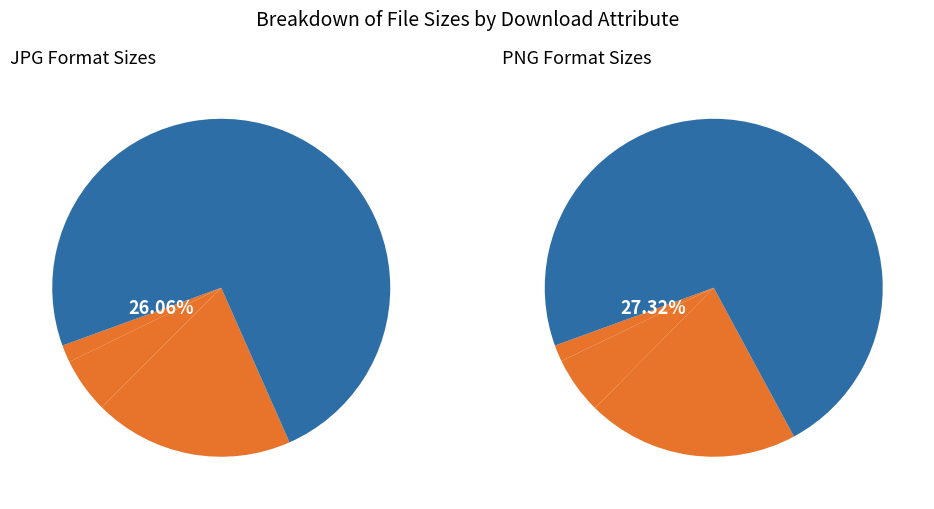

The 2K-PNG slice represents 1% of the pie. True or false?

False